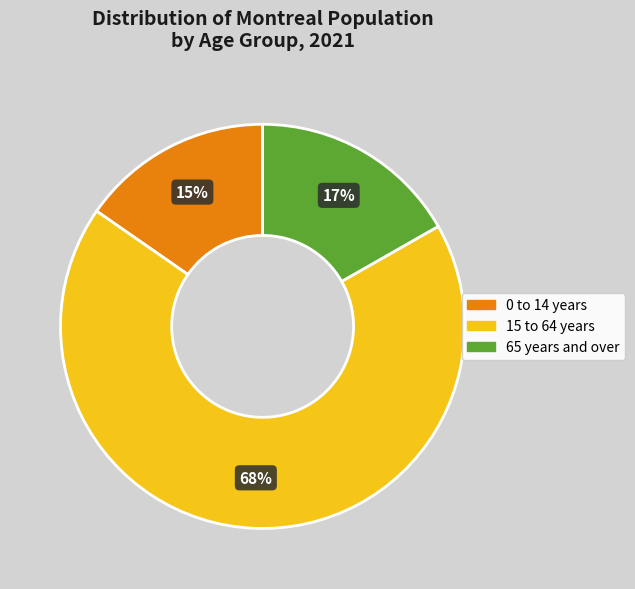

How many slices are in this pie chart?

3